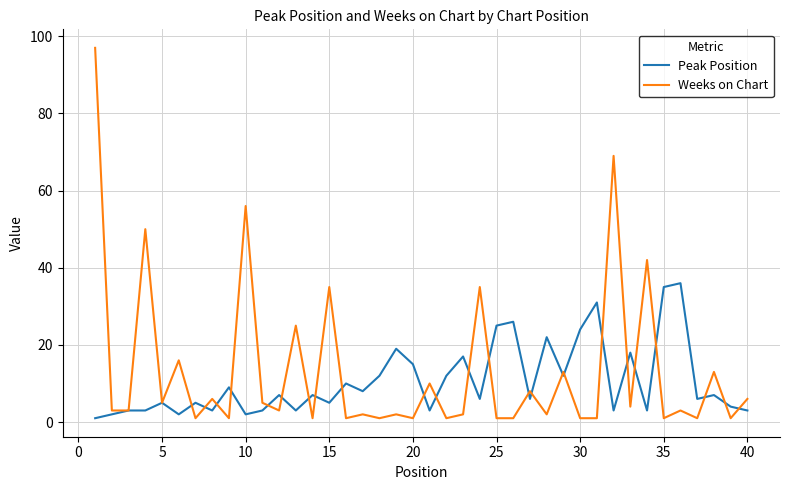

What is the highest value of the Peak Position series?

36